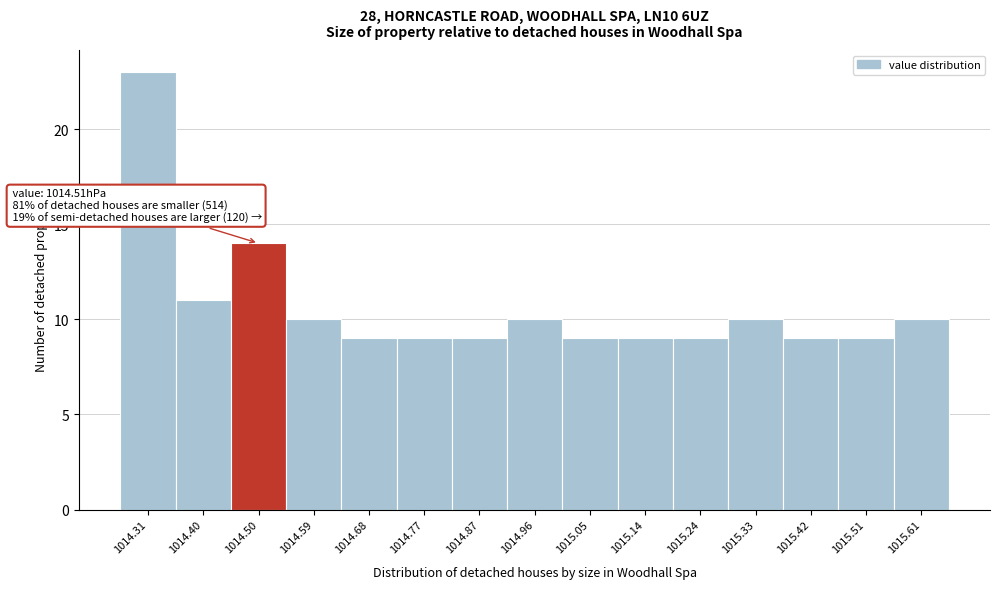

Reading left to right, what are all the values shown in this chart?

23	11	14	10	9	9	9	10	9	9	9	10	9	9	10